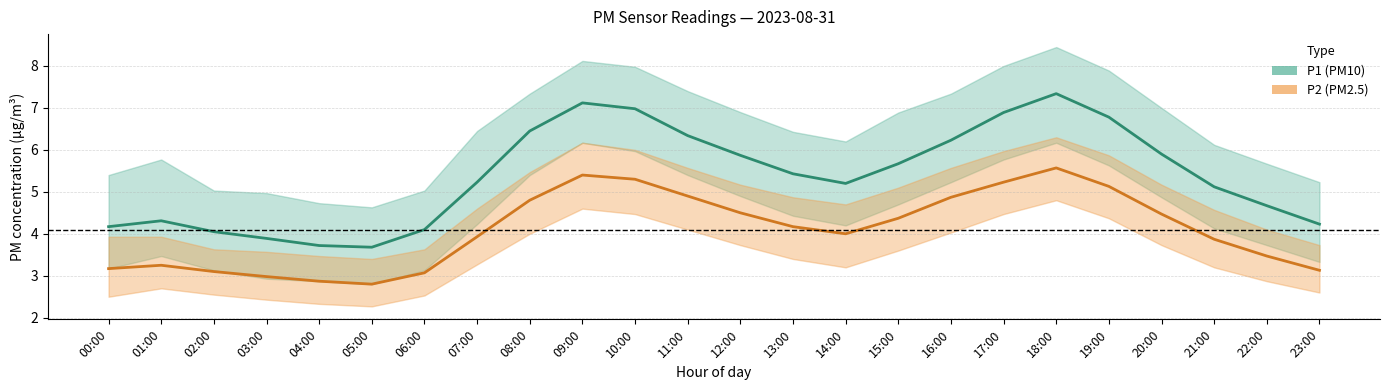

What is the greatest value displayed?

7.3